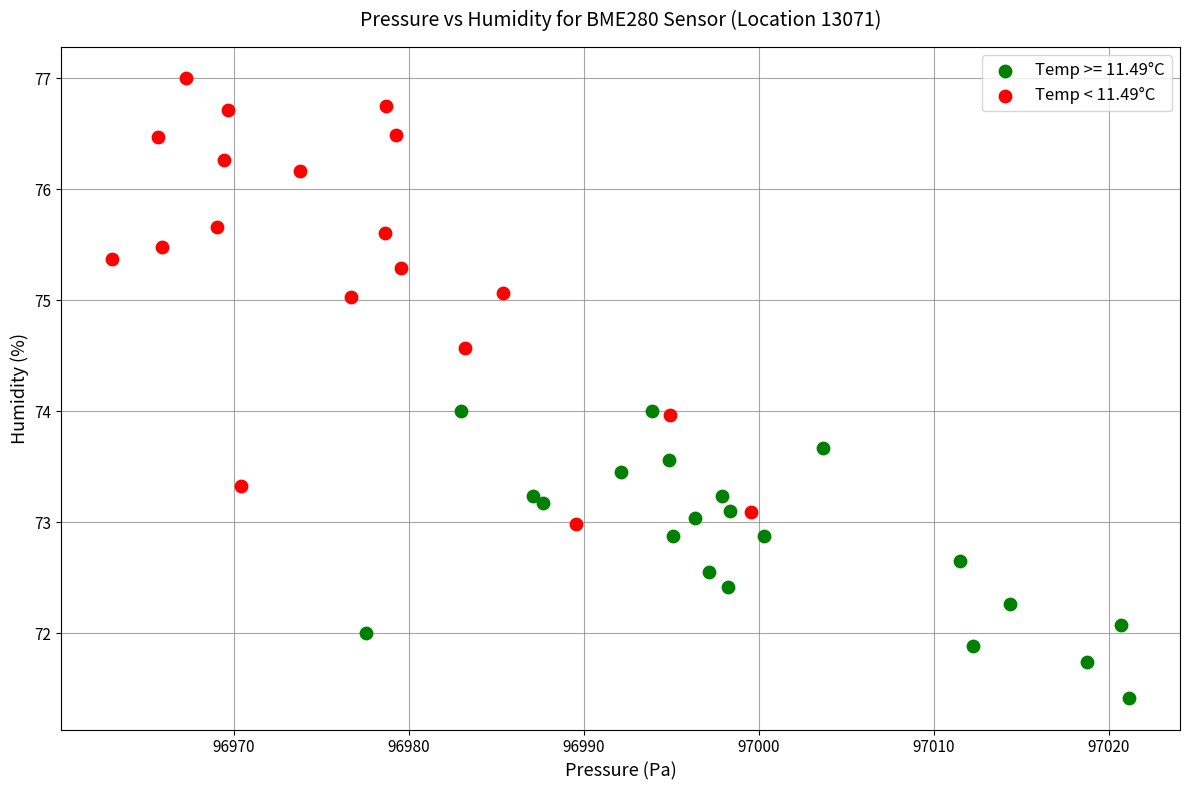

Which series reaches the maximum Y coordinate?

Temp < 11.49°C